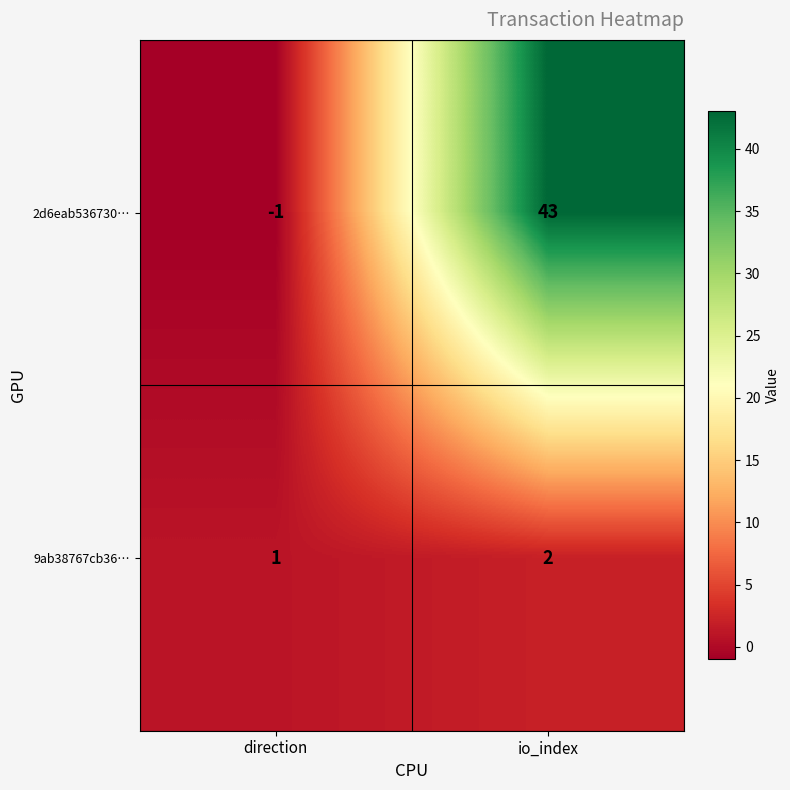

Which series has the largest range (max minus min)?

2d6eab536730…